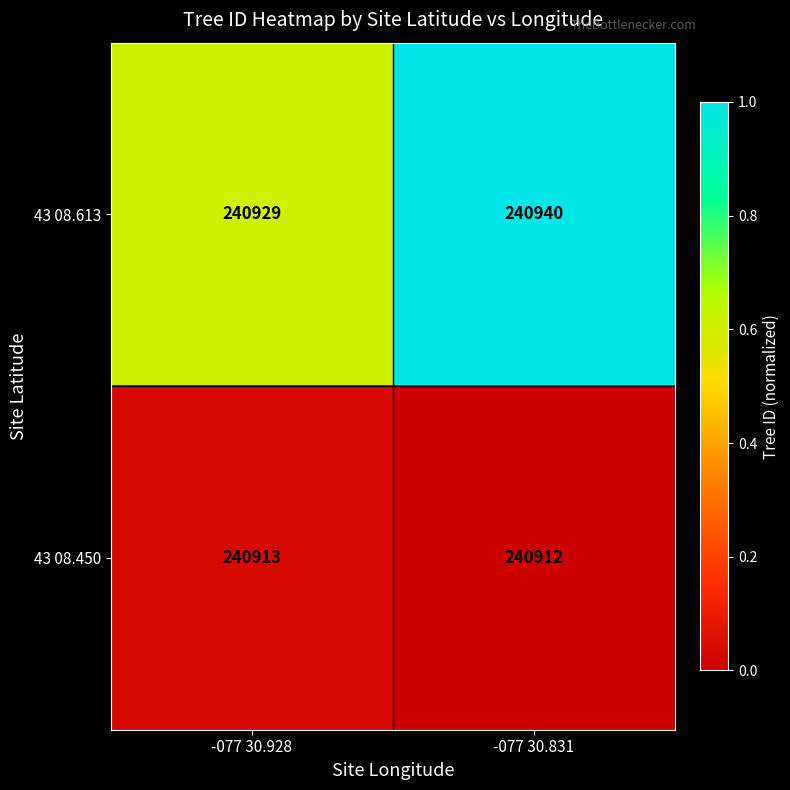

Reading left to right, extract all data points from this chart.

43 08.613: -077 30.928=240929	-077 30.831=240940
43 08.450: -077 30.928=240913	-077 30.831=240912